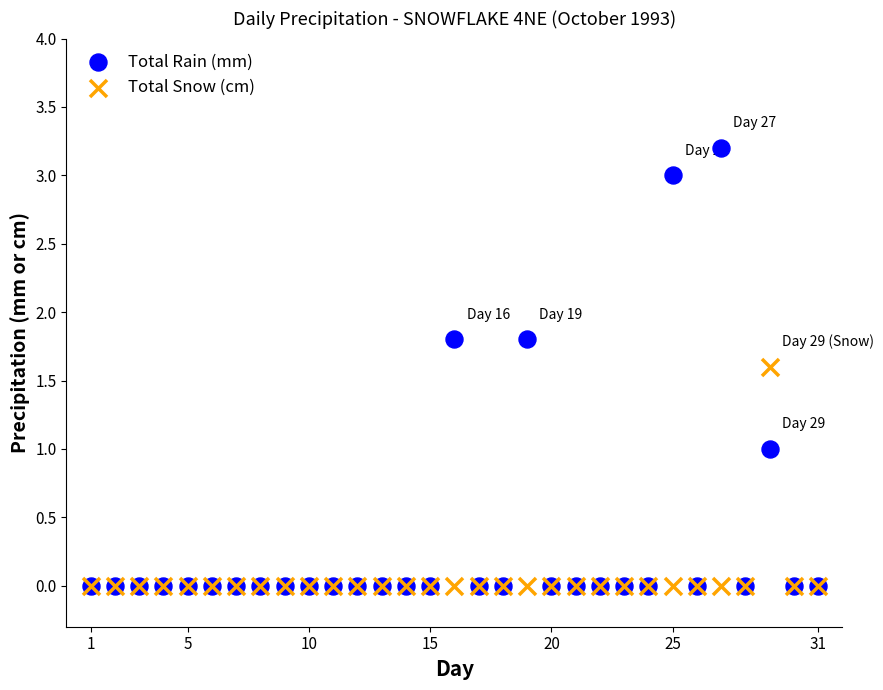

Which series reaches the maximum Y coordinate?

Total Rain (mm)